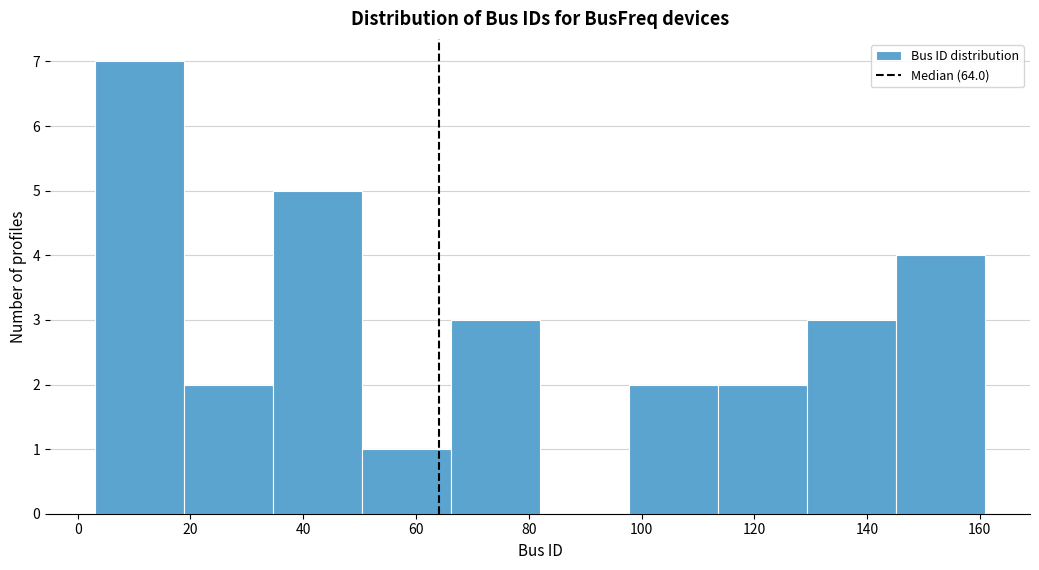

Which range on the x-axis has the tallest bar?

3.0 to 18.8